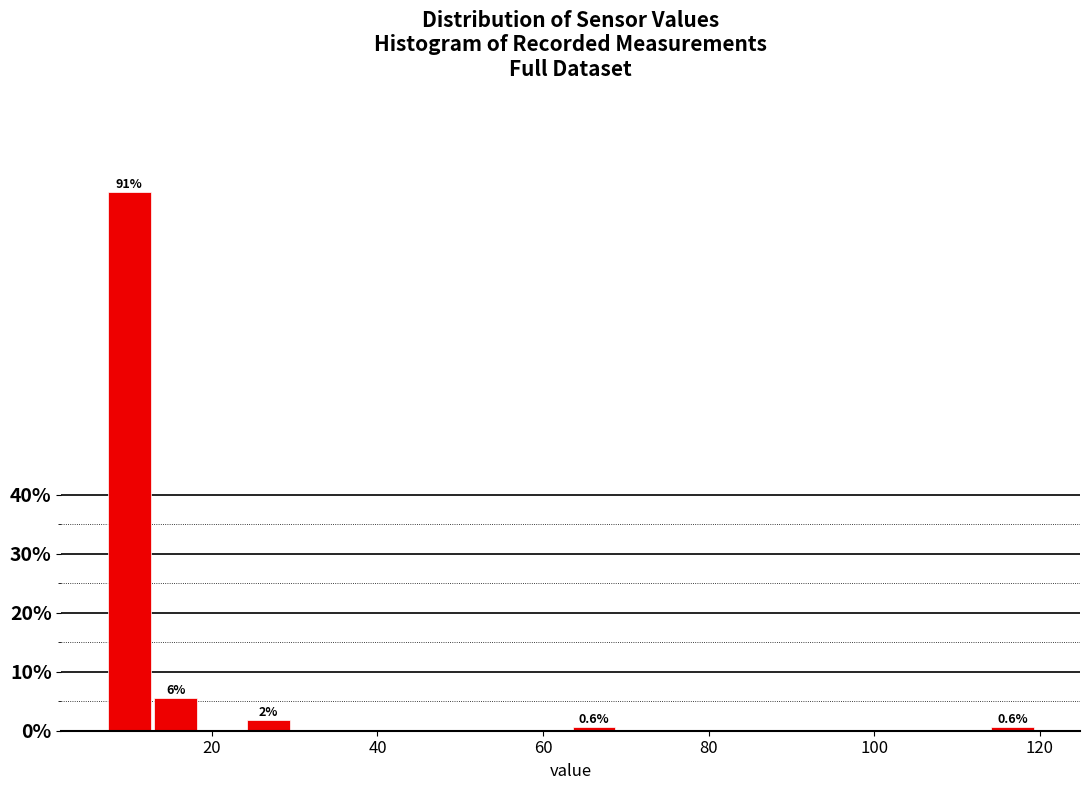

Read against the x-axis, roughly where is the centre of the tallest bar?

10